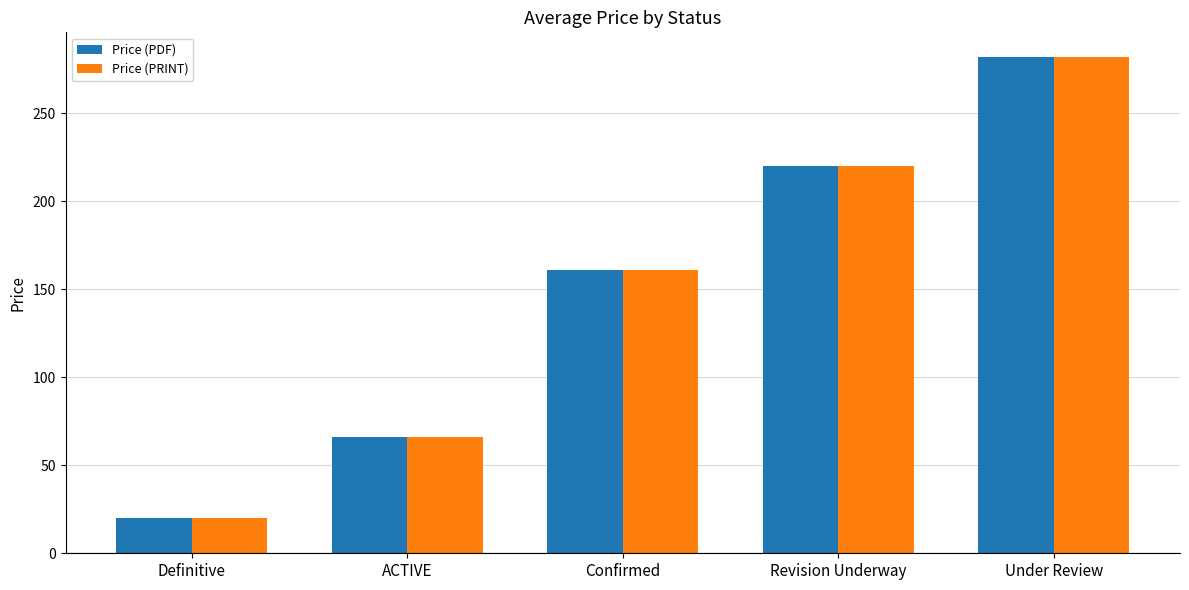

What is the difference between the second highest and minimum values in the Price (PDF) series?

200.0